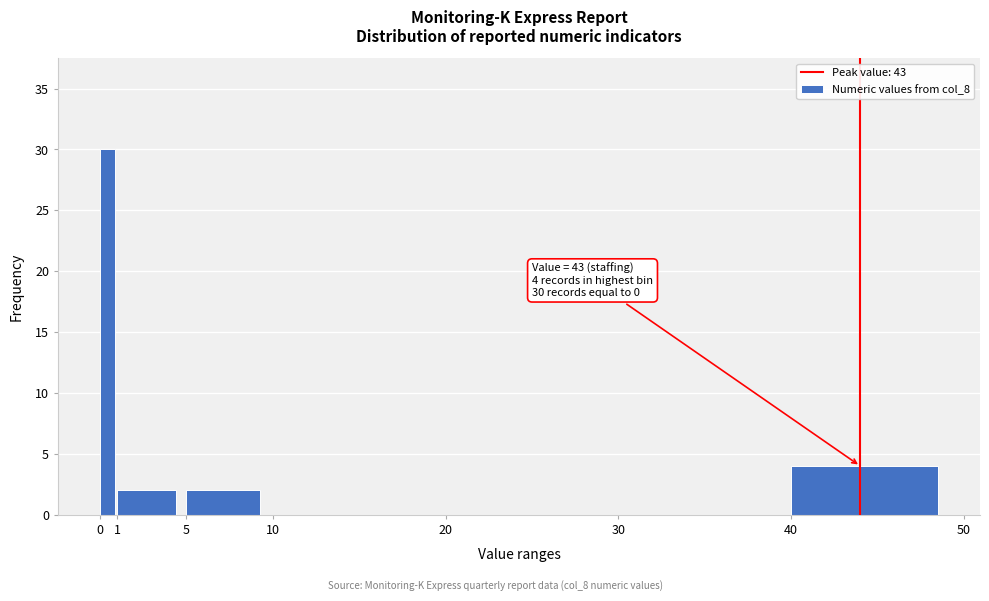

Over which range of the x-axis is the bar tallest?

0 to 1